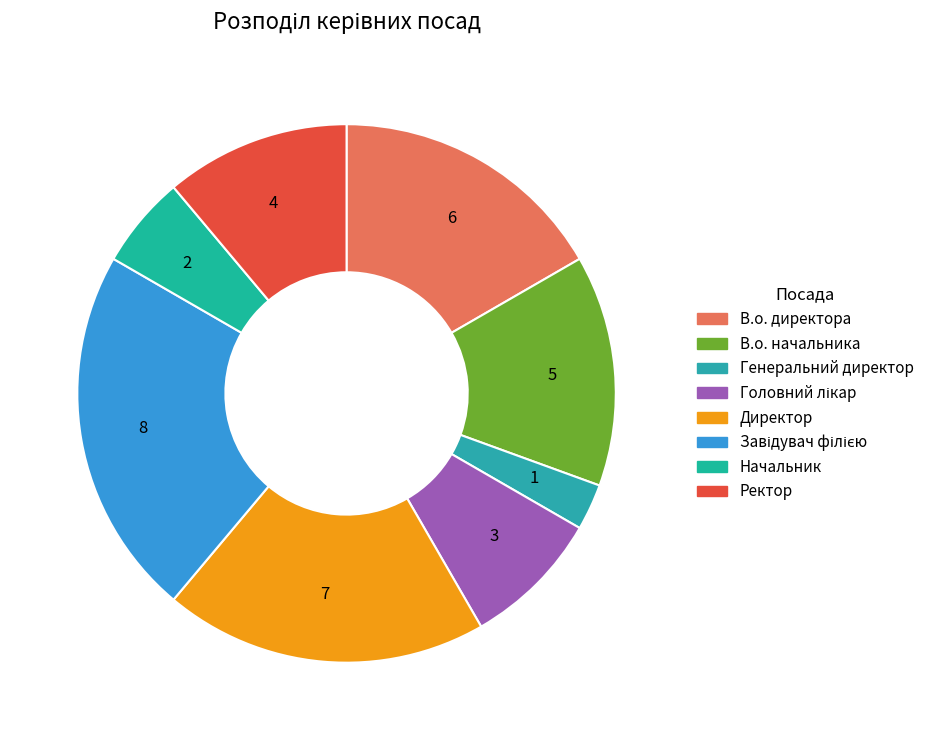

Is there a majority slice in this chart?

No